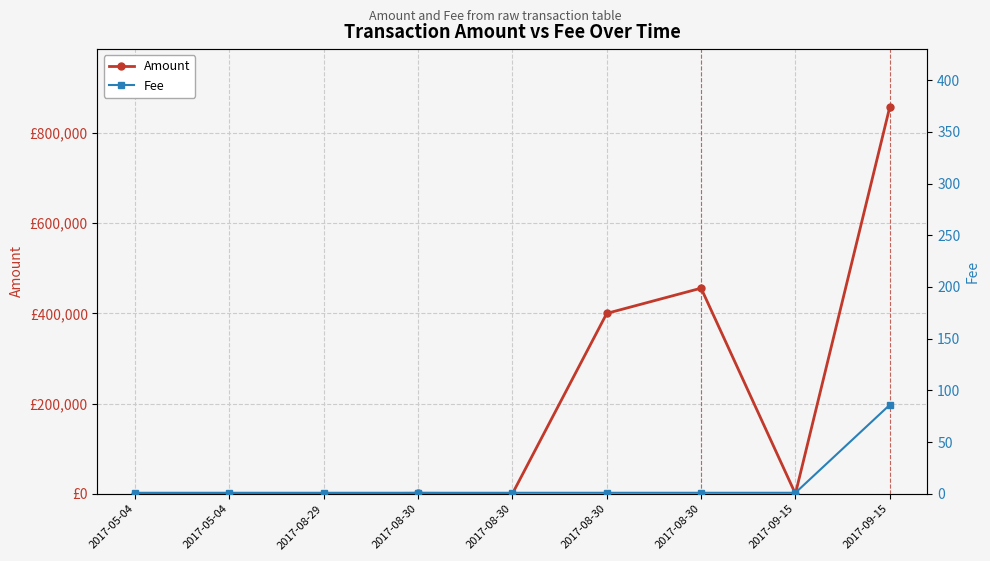

Between 2017-08-29 and 2017-05-04, which is larger?

2017-08-29